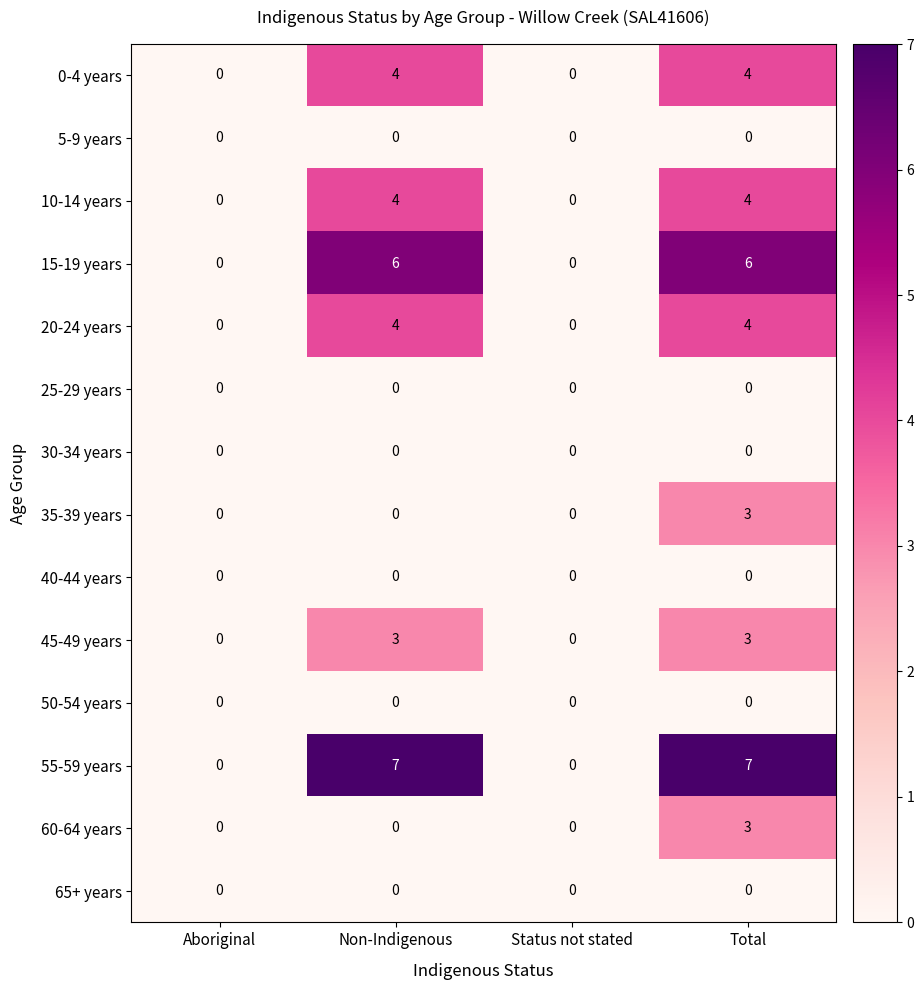

Is it true that 60-64 years equals 0 at Non-Indigenous?

True